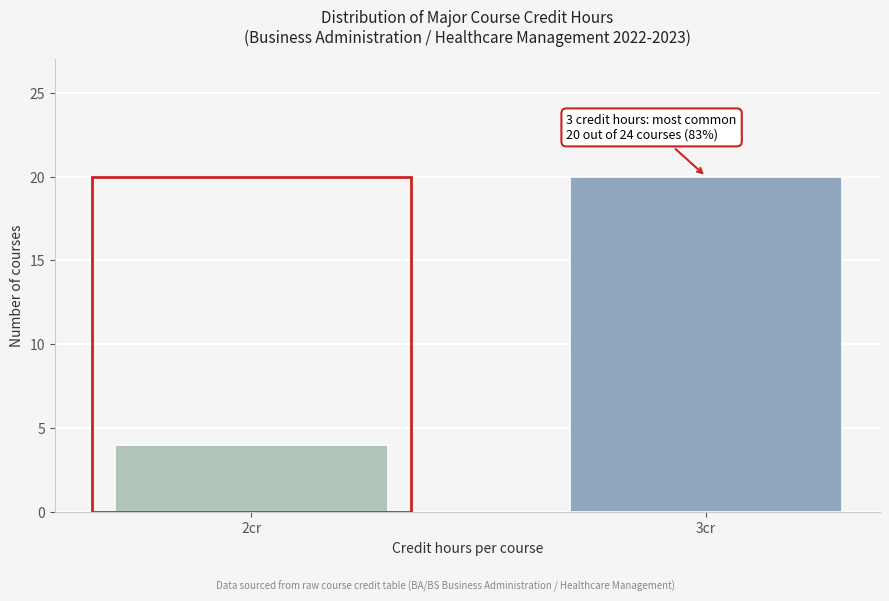

Reading left to right, list all the values displayed in this chart.

2cr=4	3cr=20